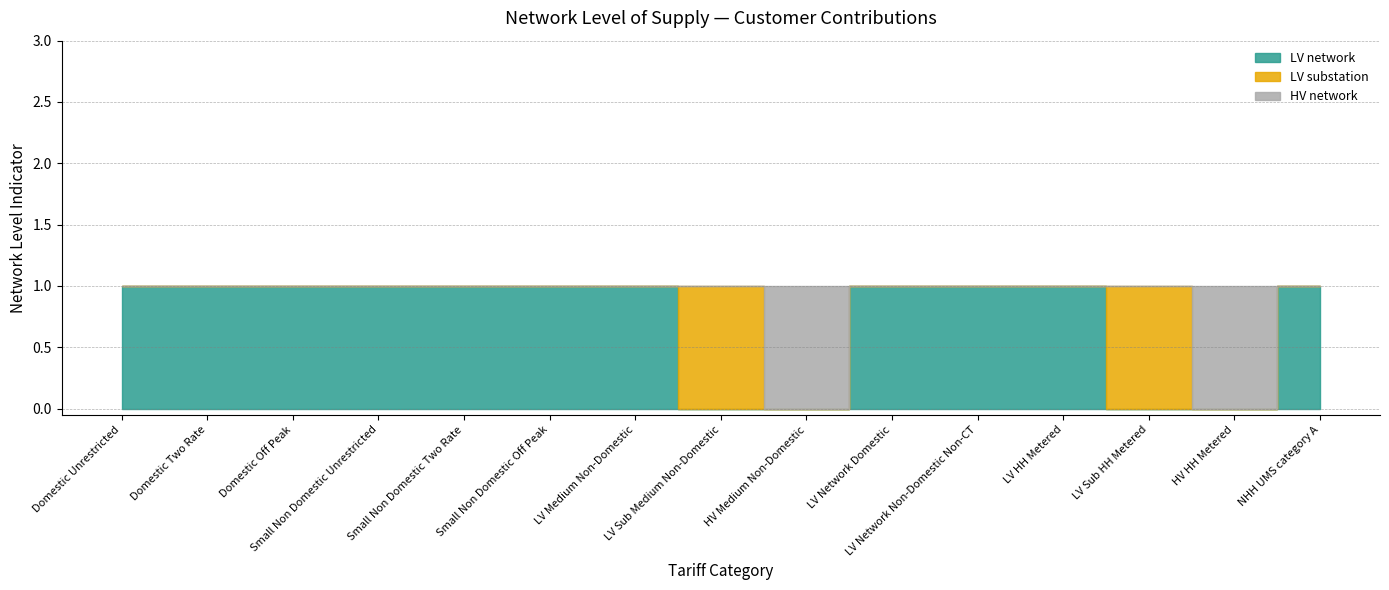

At which category is the sum across all series the highest?

Domestic Unrestricted